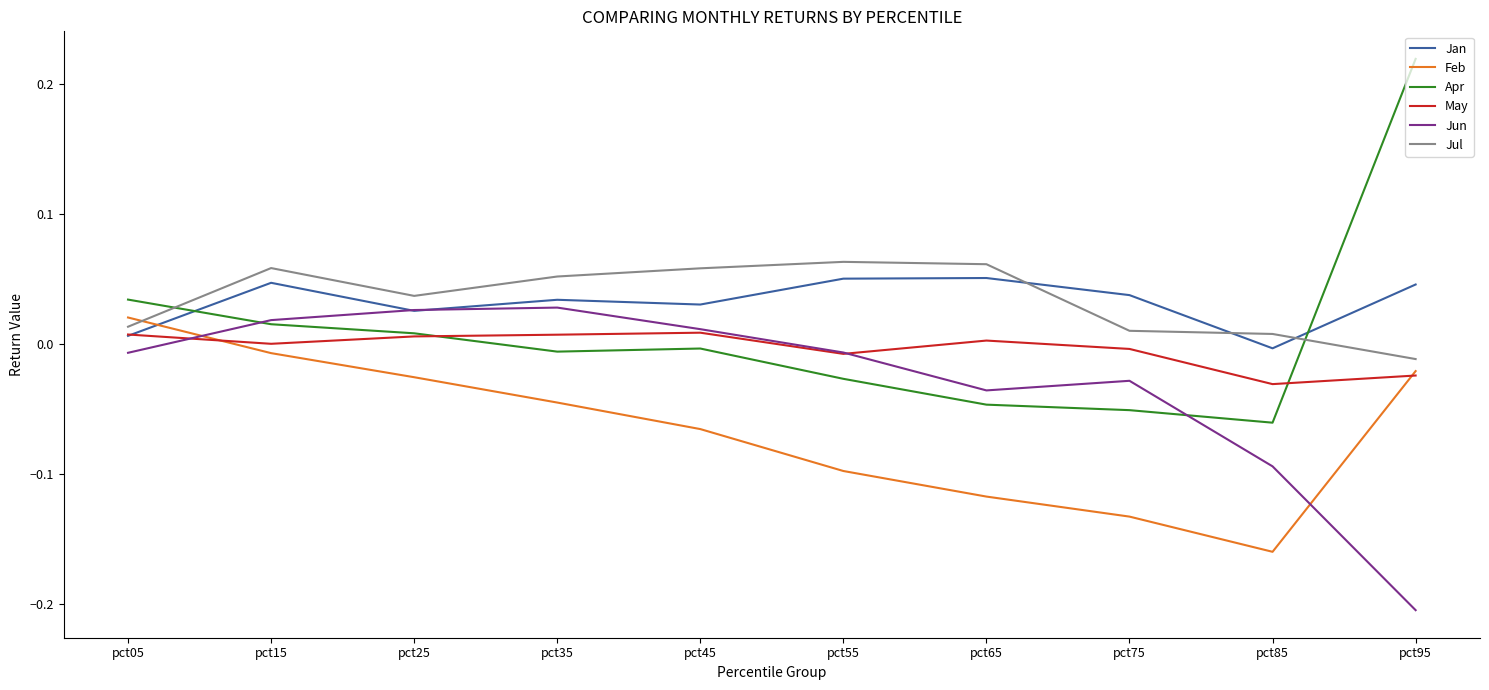

Which series changed the most between pct15 and pct85?

Feb